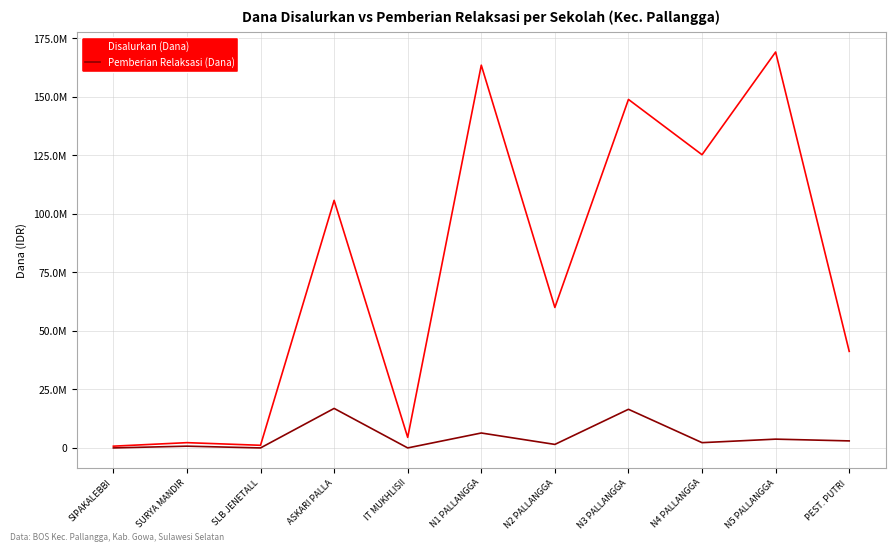

What is the sum of the Pemberian Relaksasi (Dana) values at ASKARI PALLA and N1 PALLANGGA?

23250000